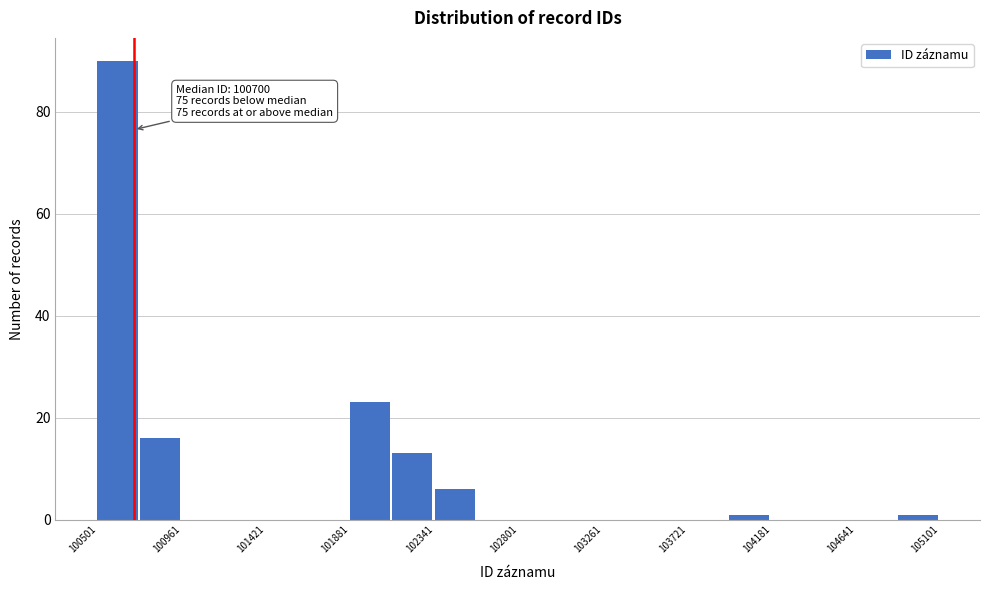

Over which range of the x-axis is the bar tallest?

100500 to 100750